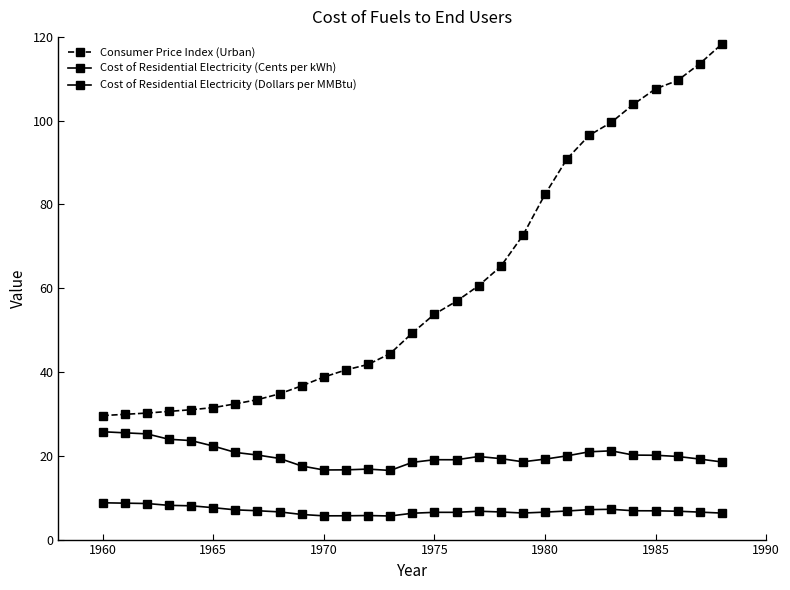

True or false: Cost of Residential Electricity (Dollars per MMBtu) and Cost of Residential Electricity (Cents per kWh) cross at least once.

False